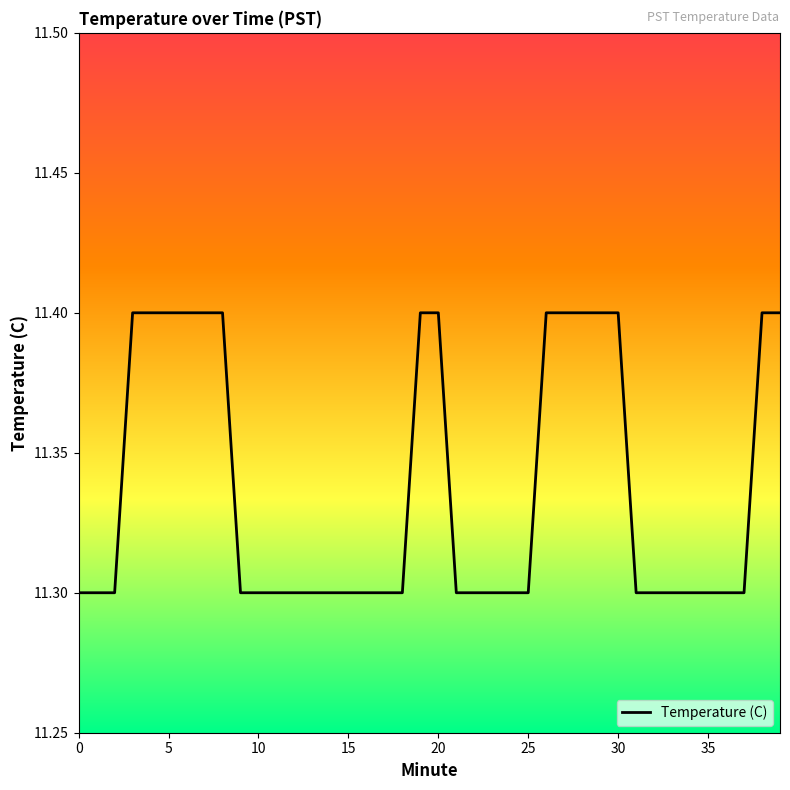

Reading right to left, list all the values displayed in this chart.

11.4	11.4	11.3	11.3	11.3	11.3	11.3	11.3	11.3	11.4	11.4	11.4	11.4	11.4	11.3	11.3	11.3	11.3	11.3	11.4	11.4	11.3	11.3	11.3	11.3	11.3	11.3	11.3	11.3	11.3	11.3	11.4	11.4	11.4	11.4	11.4	11.4	11.3	11.3	11.3